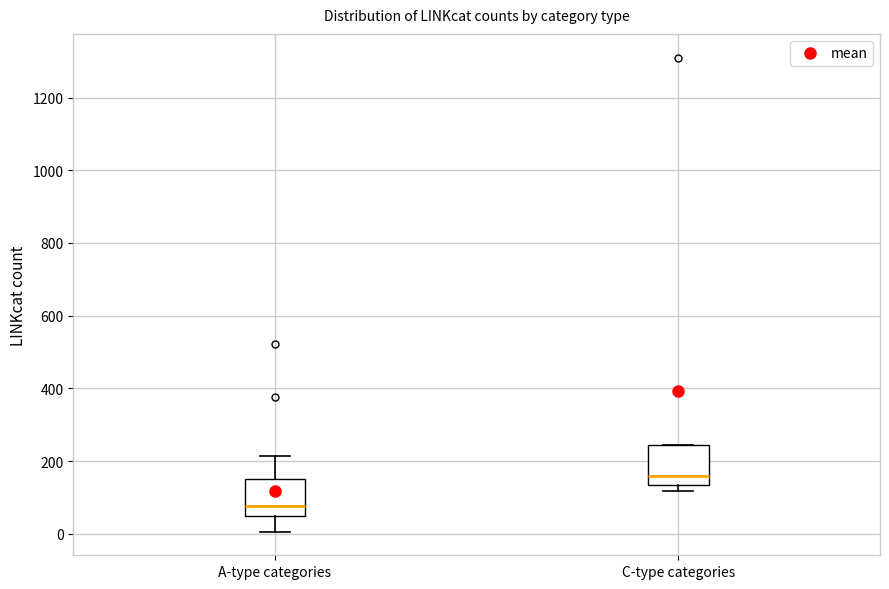

Reading left to right, transcribe this box plot: for each box, give where its median line is, the range the box spans, and where its two whiskers end, as read against the y-axis. The values are not printed on the chart, so give them approximately, as read against the axis.

A-type categories: median 80, box 40 to 160, whiskers 0 to 220
C-type categories: median 160, box 140 to 240, whiskers 120 to 240